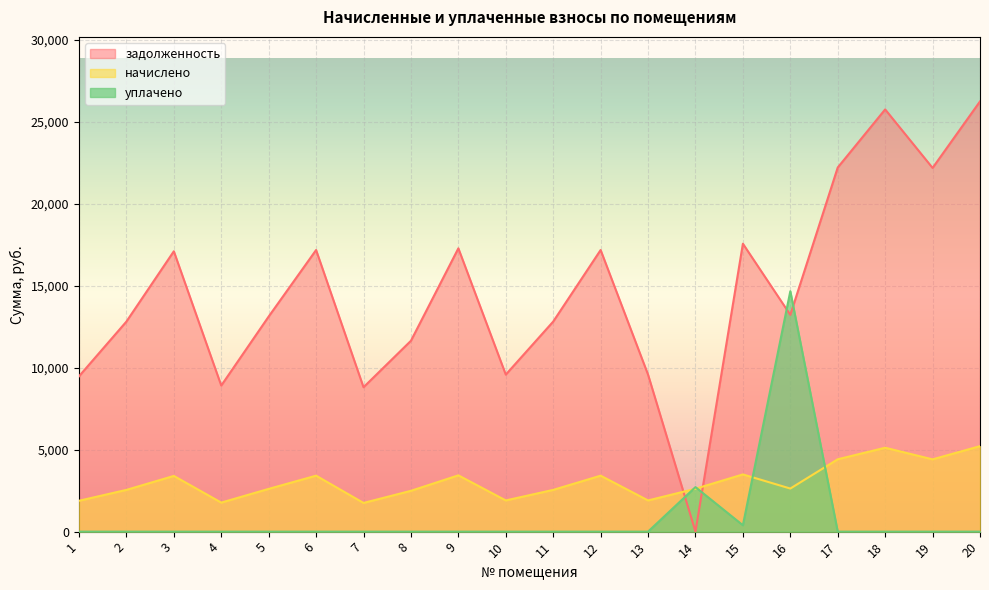

At which category does задолженность reach its first local valley?

4